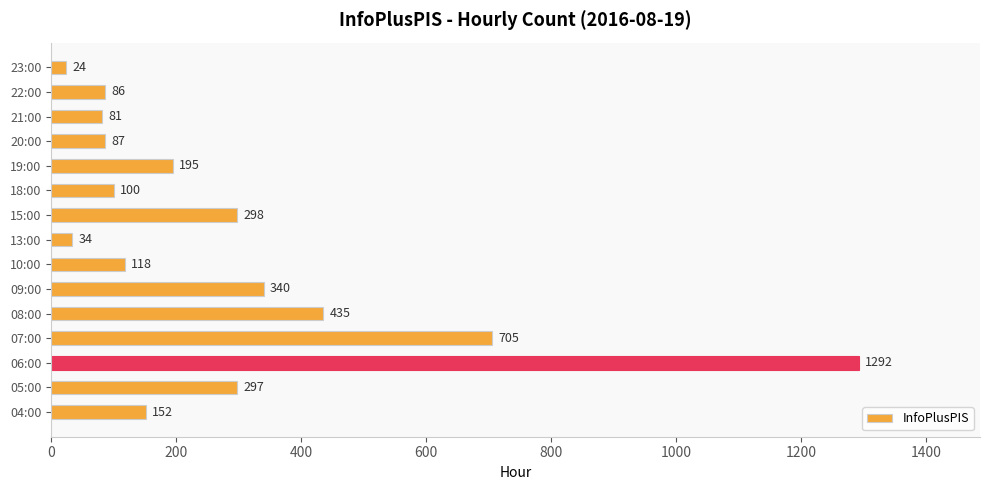

What is the sum of all values?

4244